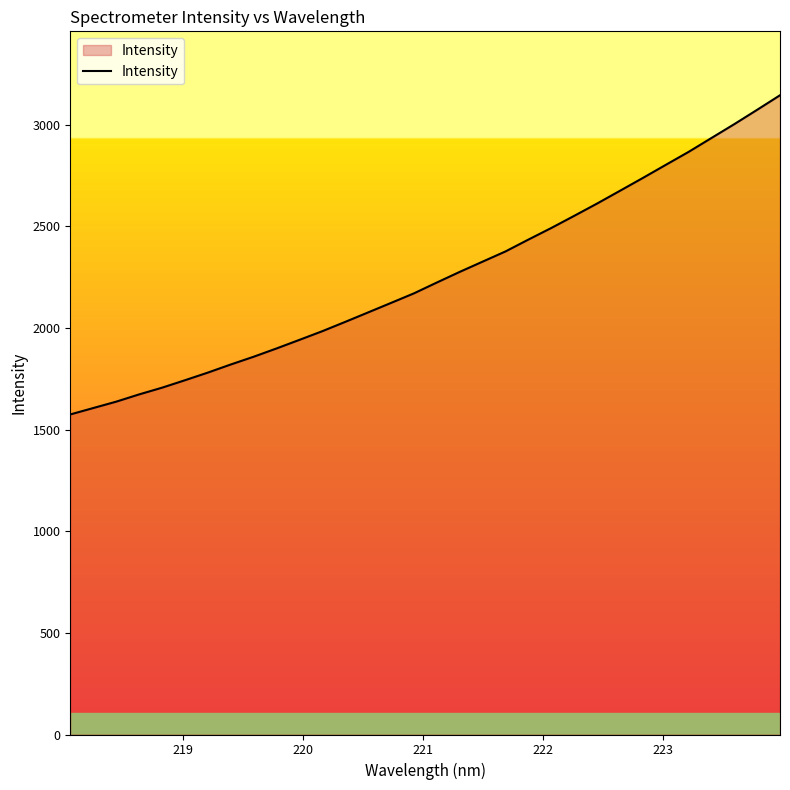

What is the maximum value shown in the chart?

3143.9